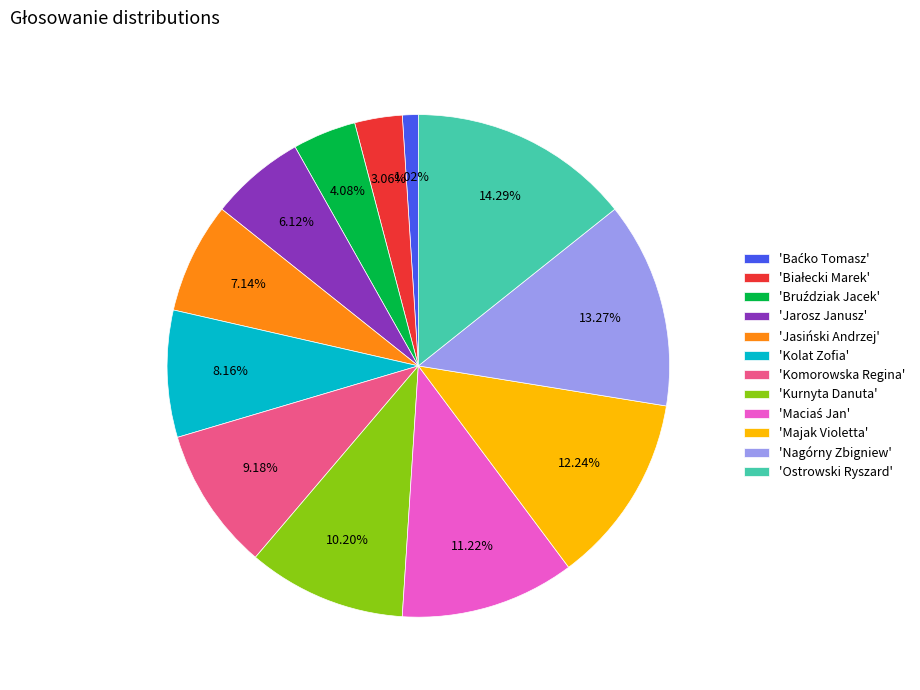

Is there a majority slice in this chart?

No